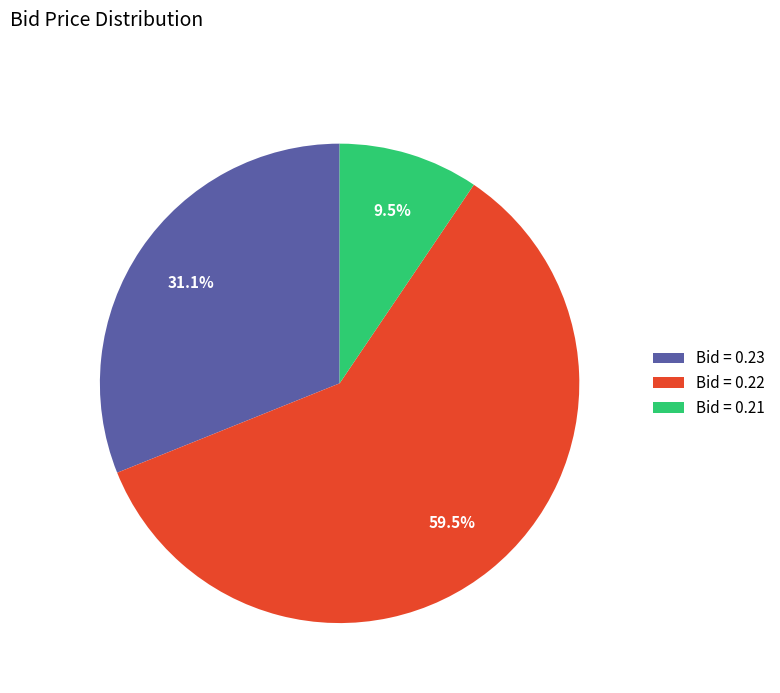

Approximately how many times larger is the value at Bid = 0.22 compared to Bid = 0.21?

6.3